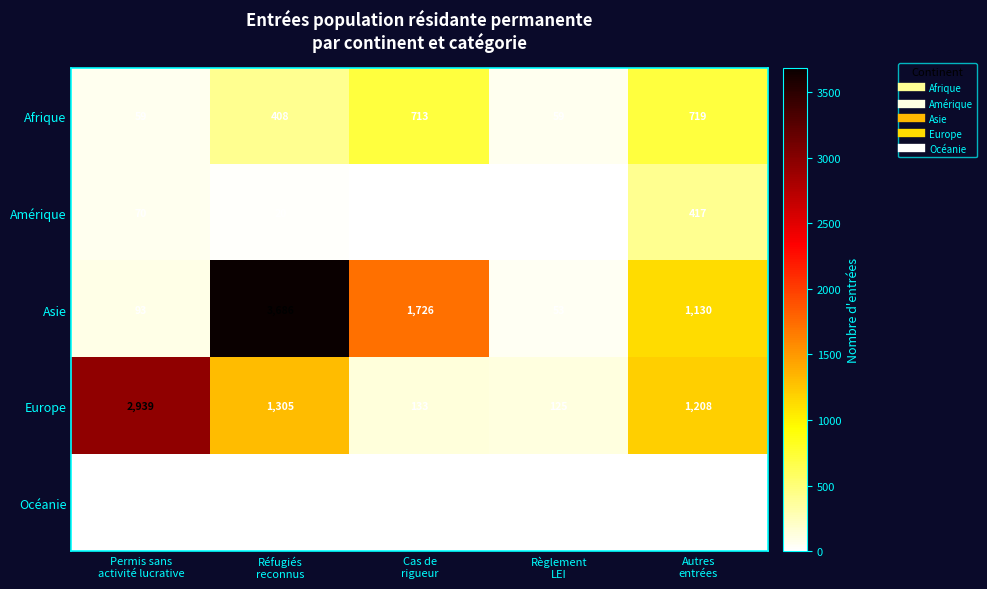

Reading right to left, transcribe all the data shown in this chart.

Afrique: 719	59	713	408	59
Amérique: 417	2	9	20	70
Asie: 1130	53	1726	3686	93
Europe: 1208	125	133	1305	2939
Océanie: 10	0	0	0	5